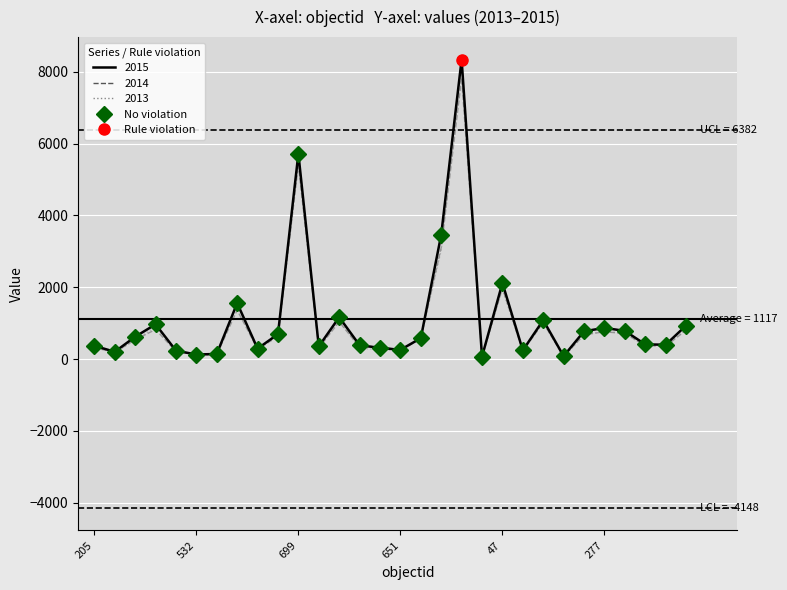

What is the greatest value displayed?

8341